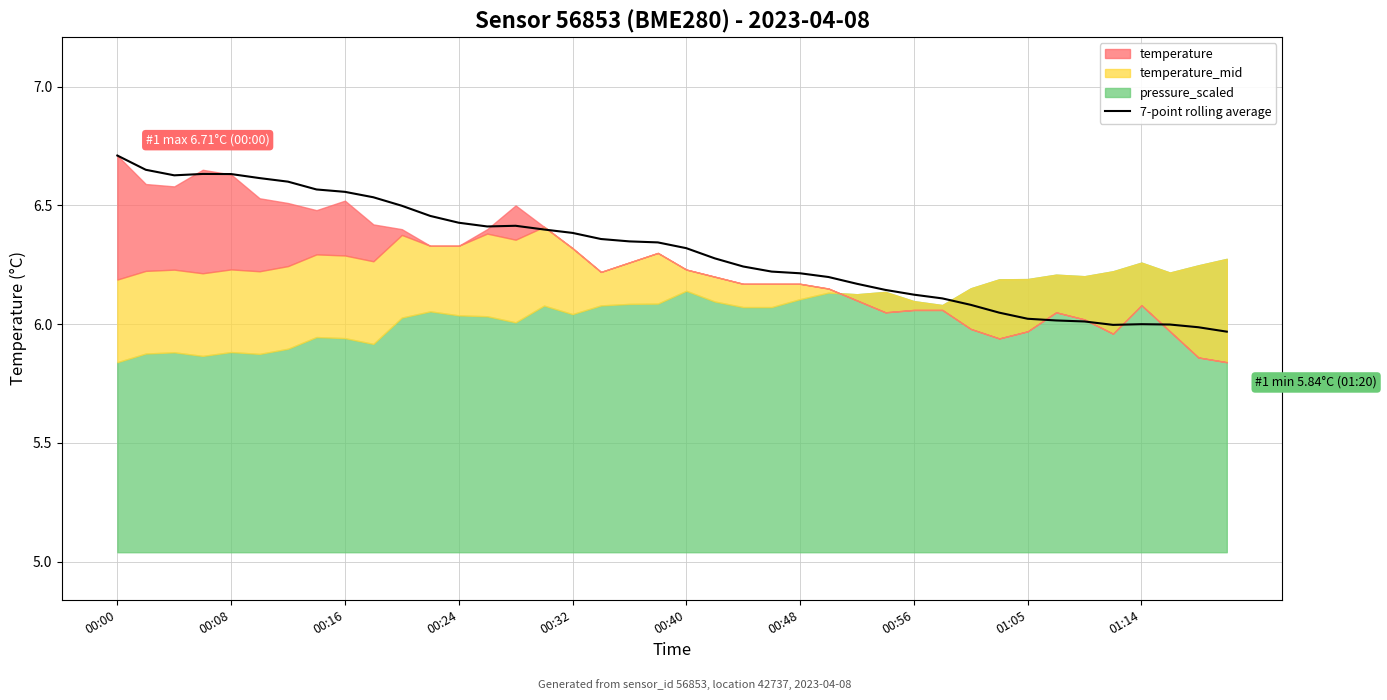

What is the greatest value displayed?

6.7